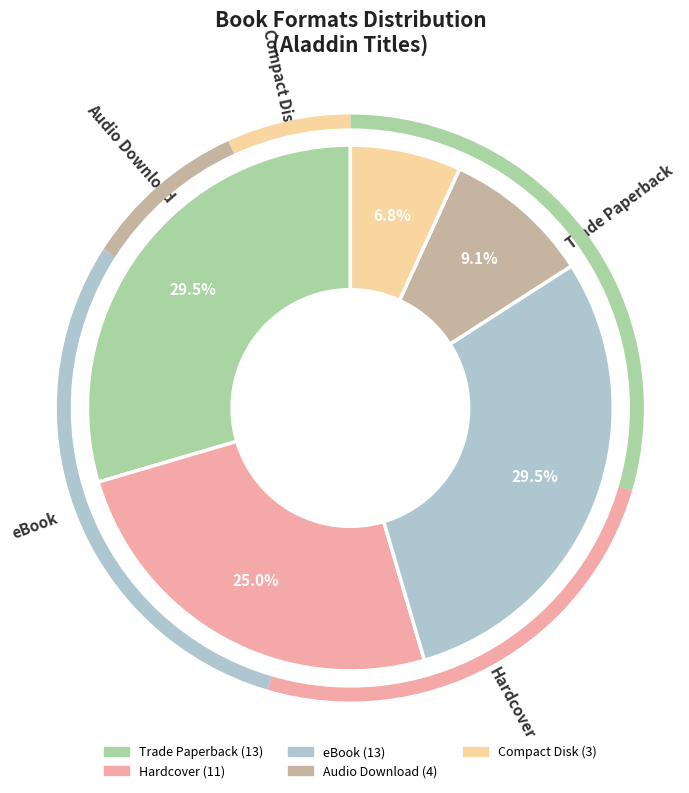

True or false: eBook accounts for 17% of the total.

False